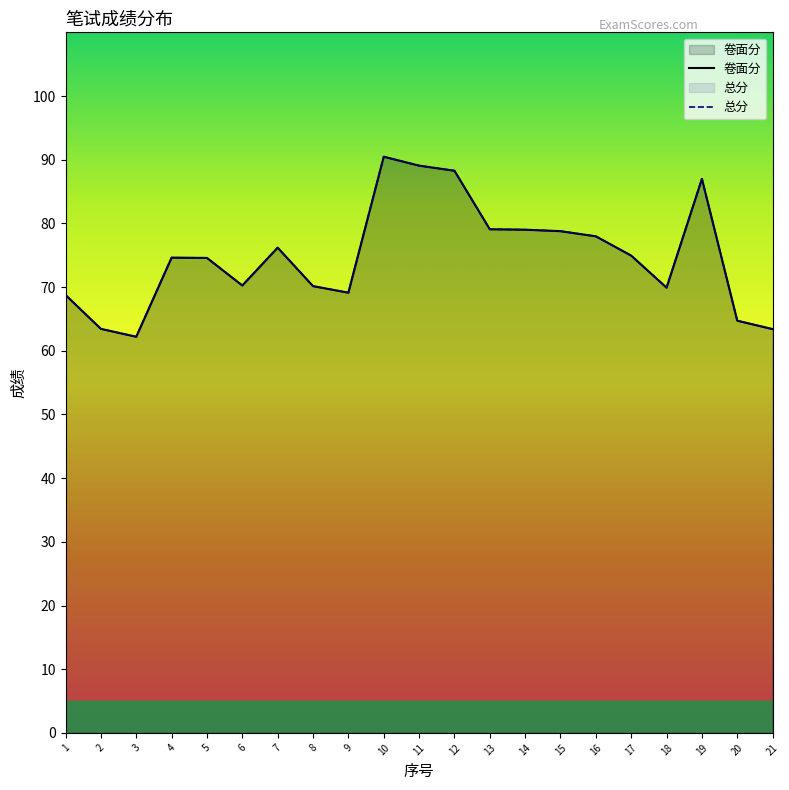

Reading right to left, what are all the values shown in this chart?

卷面分: 63.4	64.7	87.0	69.9	74.9	78.0	78.8	79.0	79.1	88.3	89.1	90.5	69.1	70.2	76.2	70.2	74.6	74.6	62.2	63.4	68.8
总分: 63.4	64.7	87.0	69.9	74.9	78.0	78.8	79.0	79.1	88.3	89.1	90.5	69.1	70.2	76.2	70.2	74.6	74.6	62.2	63.4	68.8